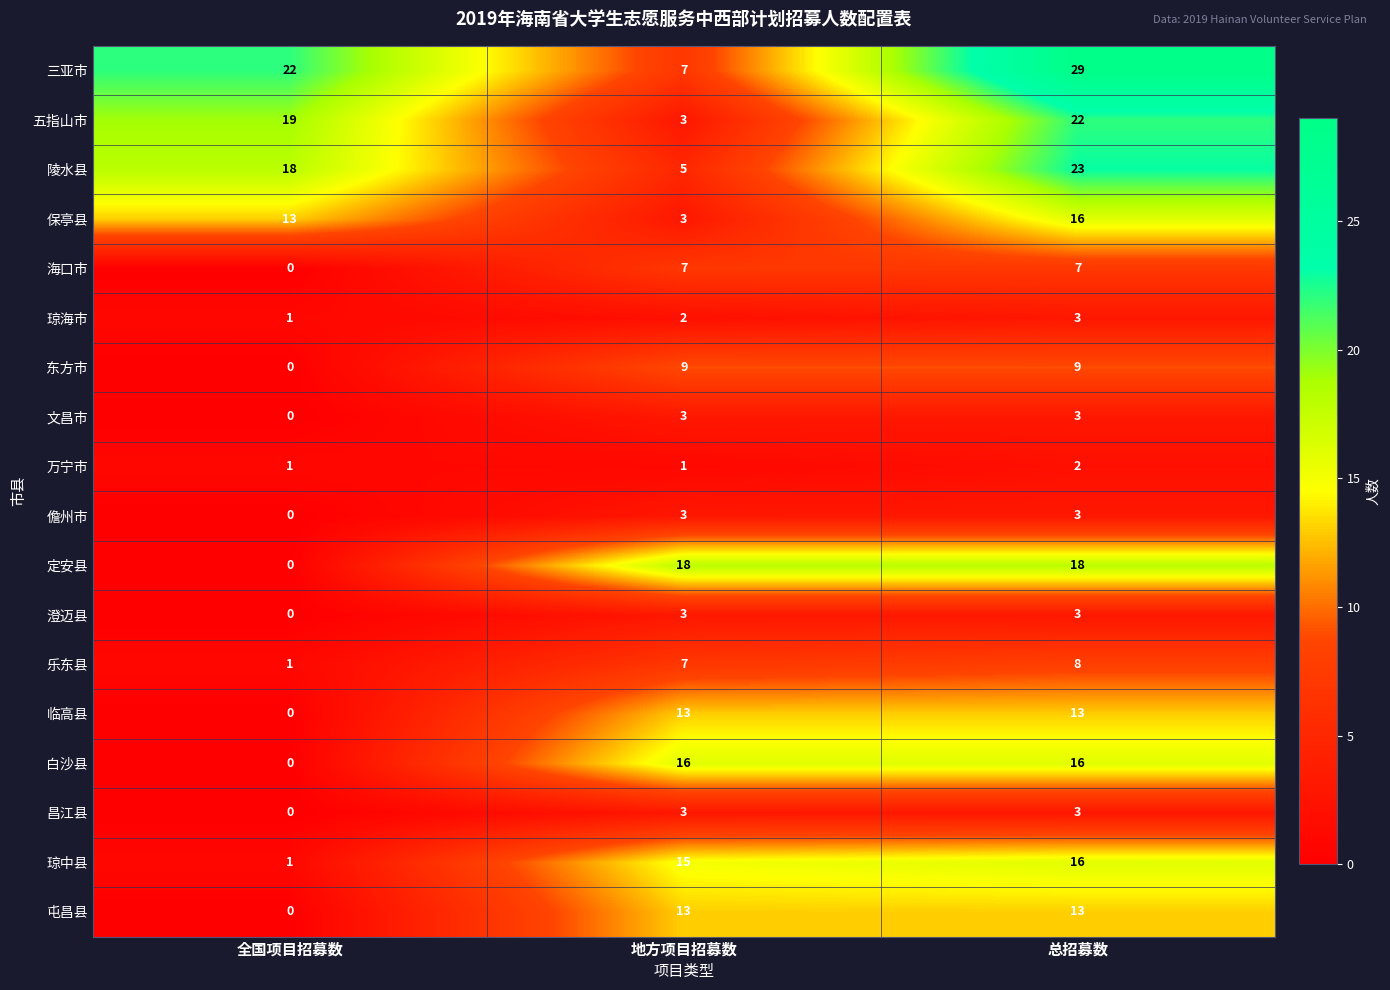

Which category has the highest value across all series?

总招募数